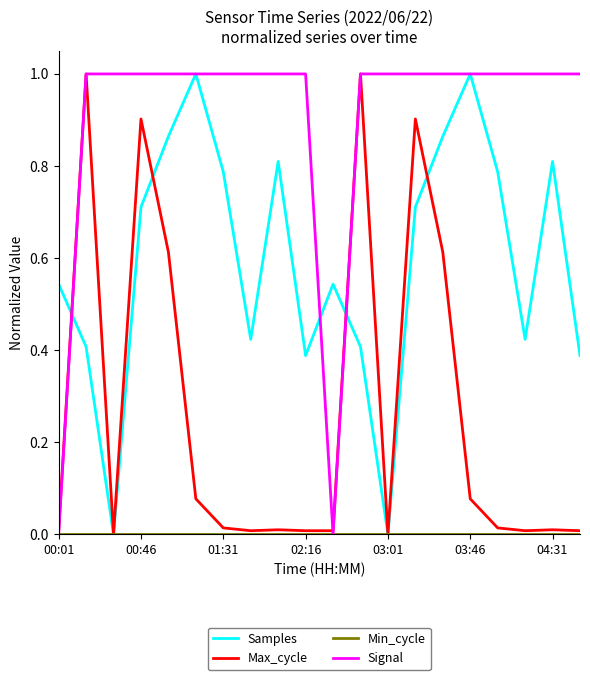

What is the difference between the second highest and second lowest values in the Samples series?

1.0